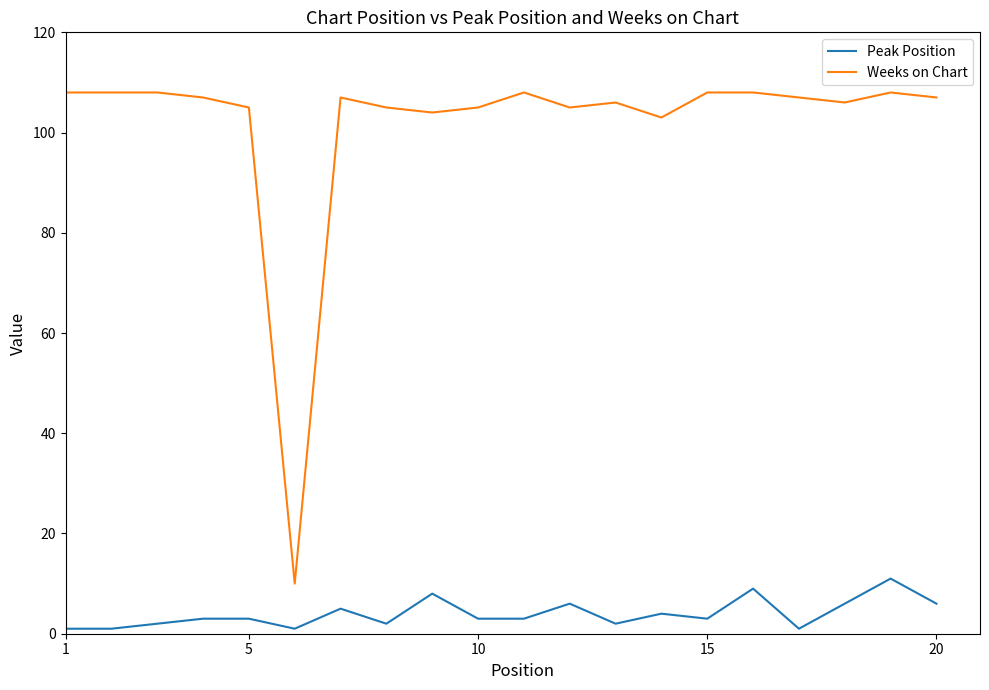

Which series has the widest spread of values?

Weeks on Chart